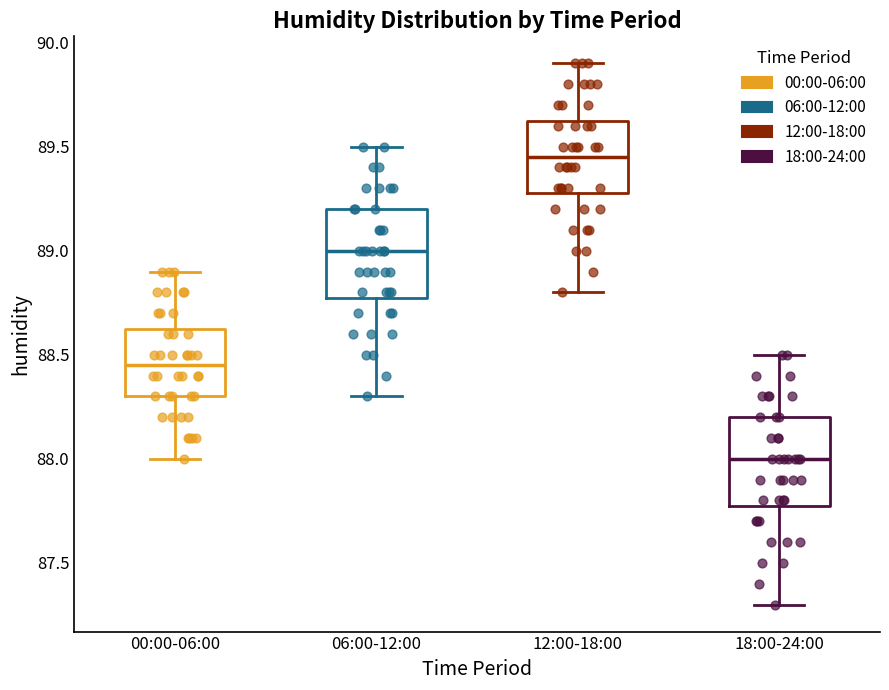

Reading left to right, read every box against the y-axis: the position of its median line, the range the box covers, and the ends of its whiskers. The values are not printed on the chart, so give them approximately, as read against the axis.

00:00-06:00: median 88.45, box 88.30 to 88.65, whiskers 88.00 to 88.90
06:00-12:00: median 89.00, box 88.80 to 89.20, whiskers 88.30 to 89.50
12:00-18:00: median 89.45, box 89.30 to 89.65, whiskers 88.80 to 89.90
18:00-24:00: median 88.00, box 87.80 to 88.20, whiskers 87.30 to 88.50